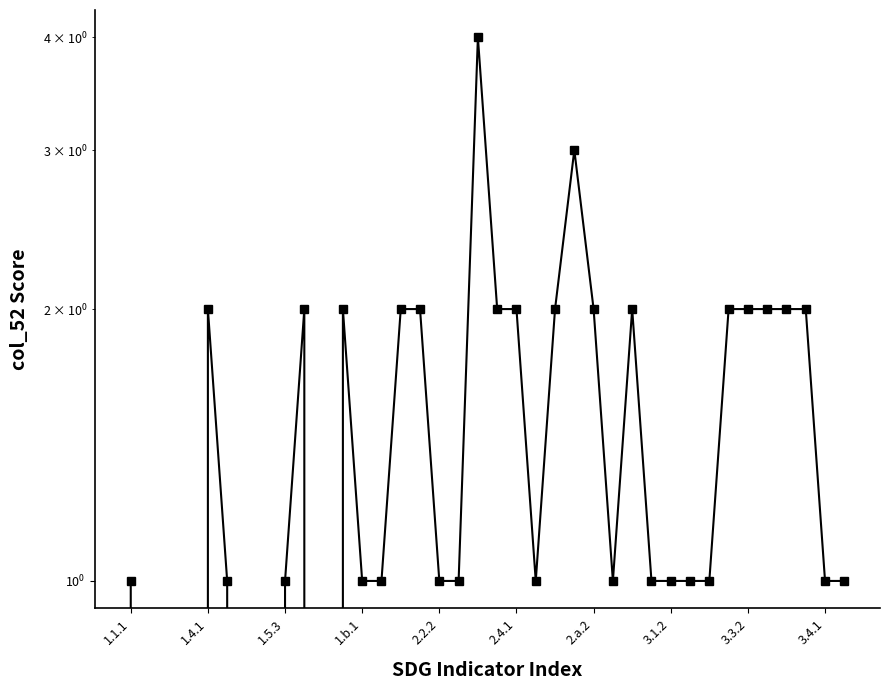

What is the maximum value shown in the chart?

4